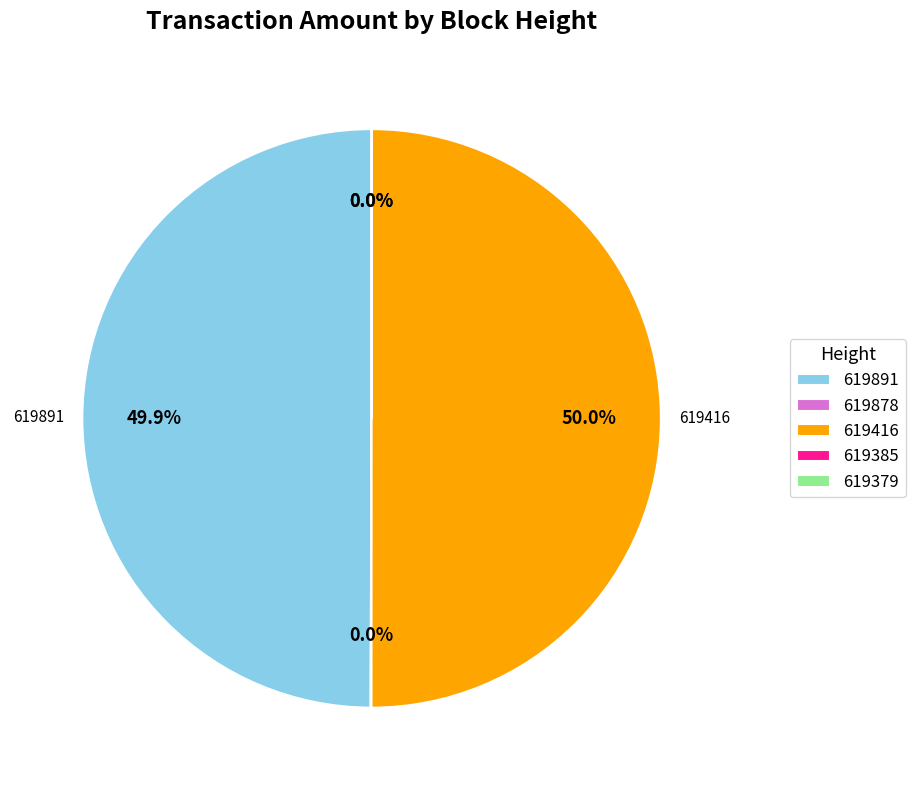

Is the sum of 619878 and 619416 greater than half?

Yes